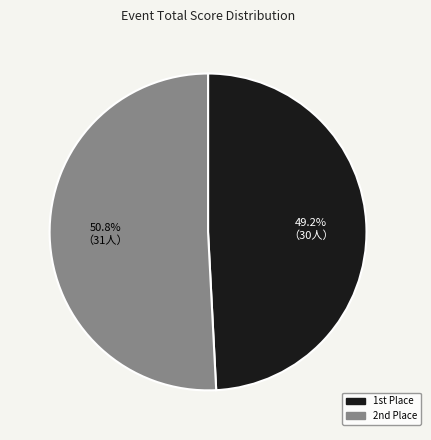

How many segments does this pie chart have?

2